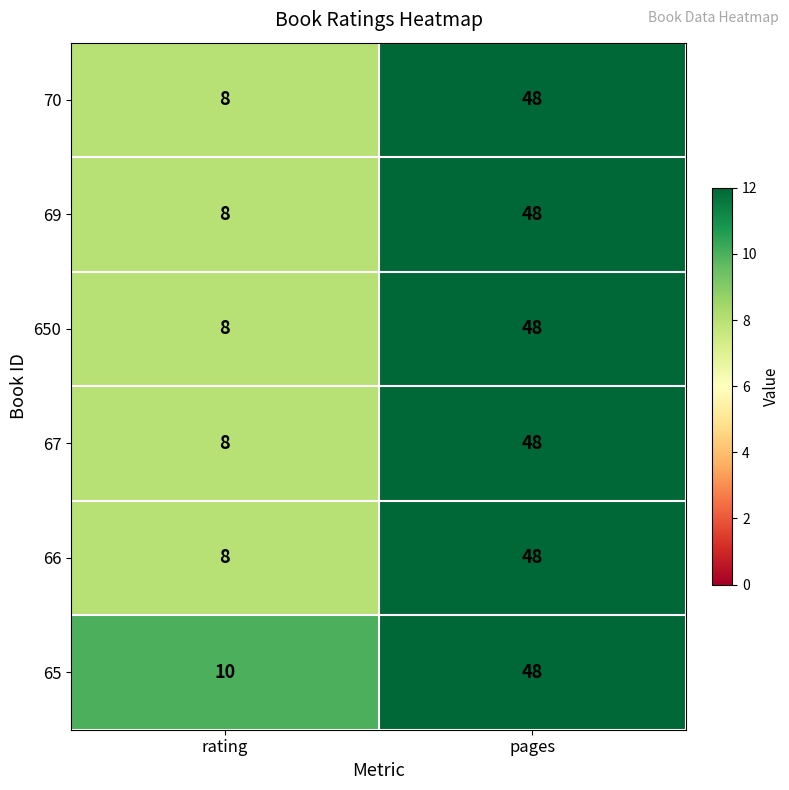

True or false: 650 has a value of 8 at rating.

True